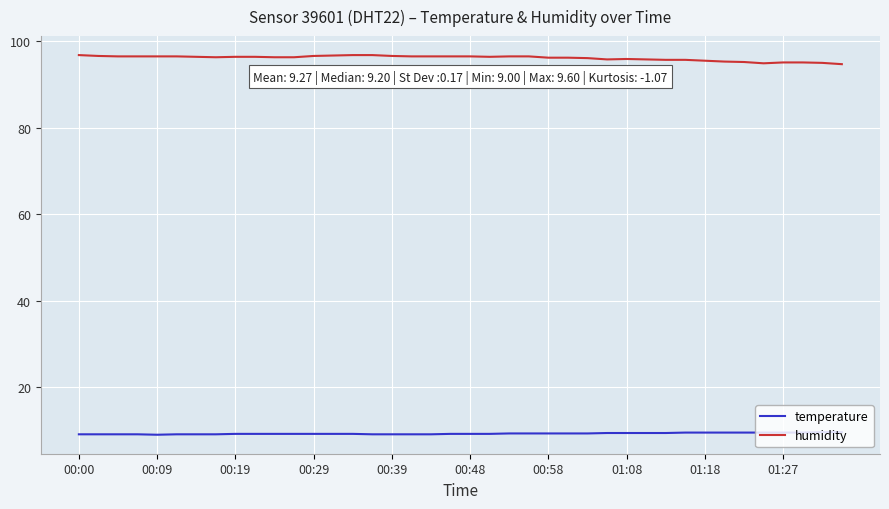

Which series has the largest total across all categories?

humidity